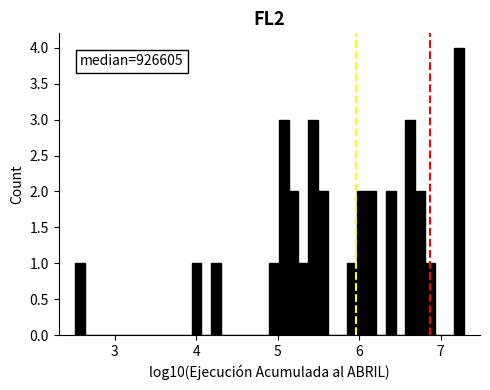

Around what value on the x-axis is the tallest bar? Give the approximate position of its centre, as read against the axis.

7.2